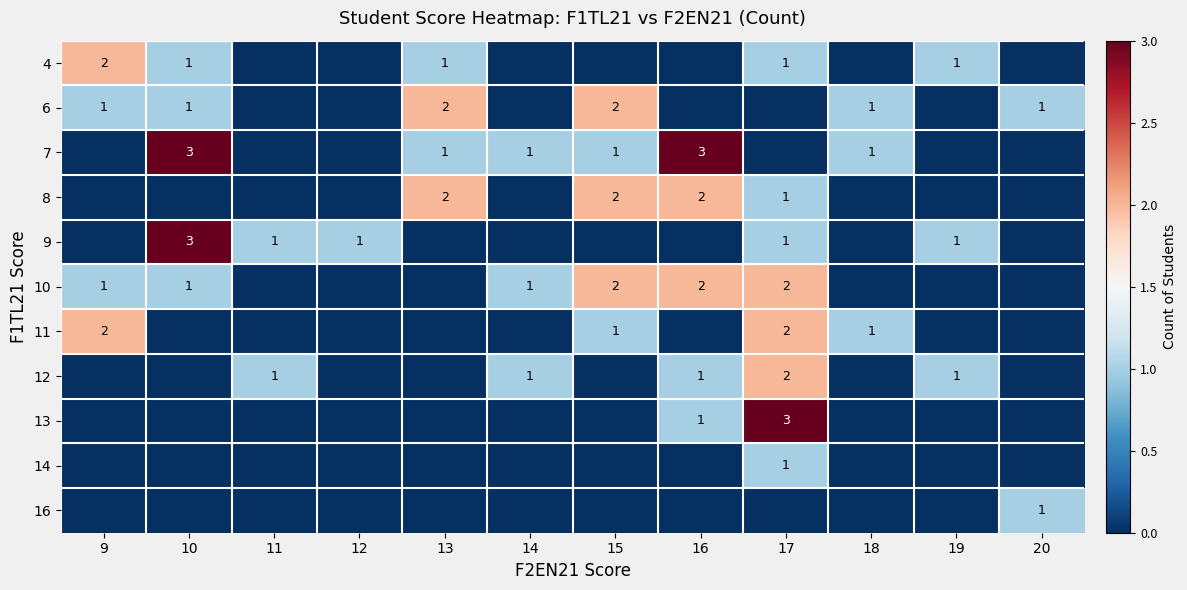

The value of 13 at 17 is 3. True or false?

True